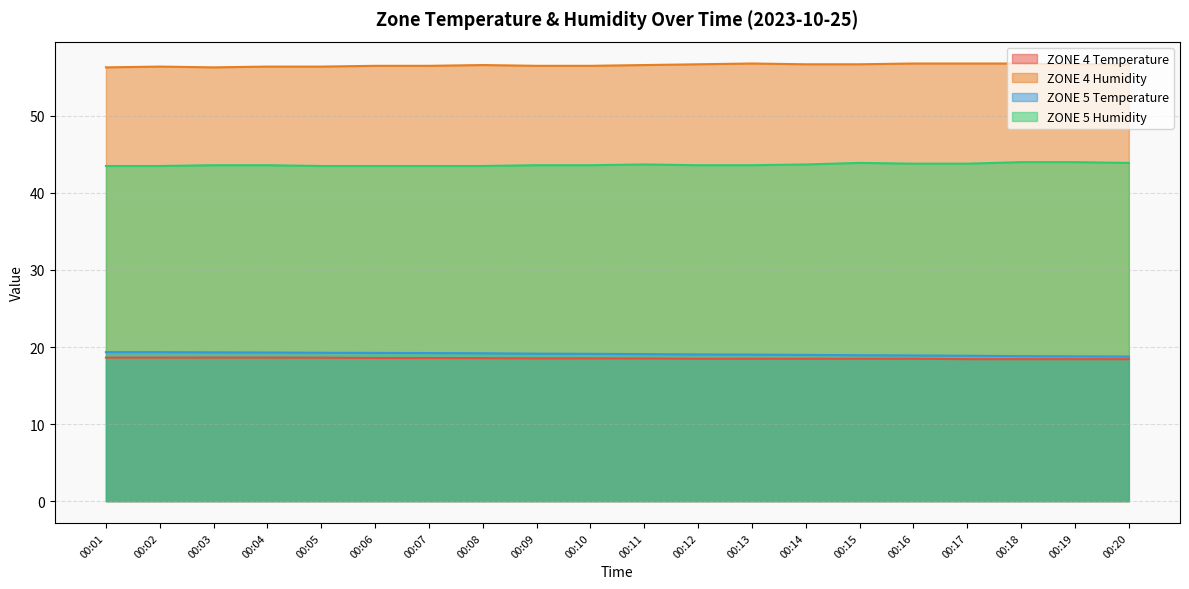

Rank the series by their maximum value, from lowest to highest.

ZONE 4 Temperature, ZONE 5 Temperature, ZONE 5 Humidity, ZONE 4 Humidity